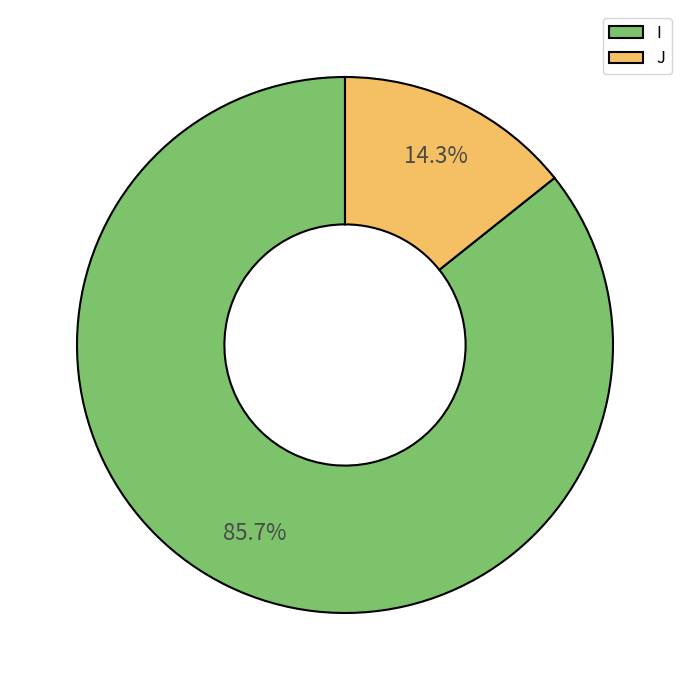

Which has a higher value, J or I?

I